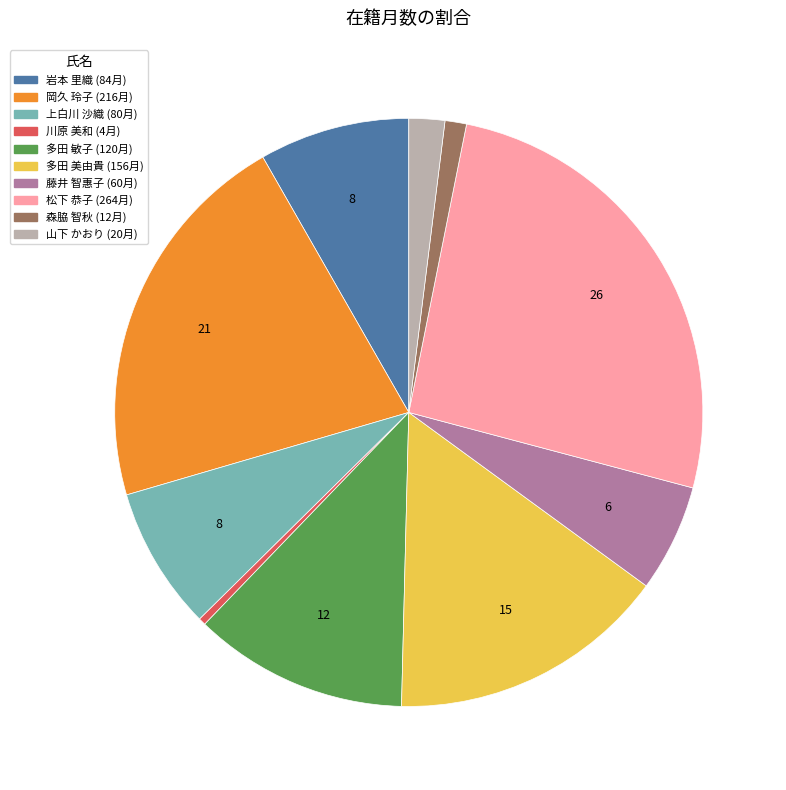

Which has a higher value, 藤井 智惠子 or 岡久 玲子?

岡久 玲子